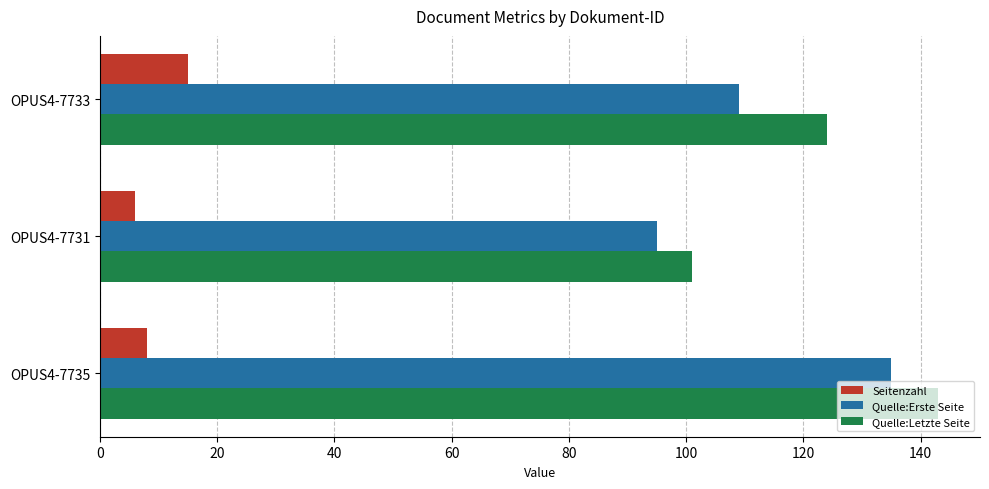

The value of Quelle:Letzte Seite at OPUS4-7731 is 101. True or false?

True